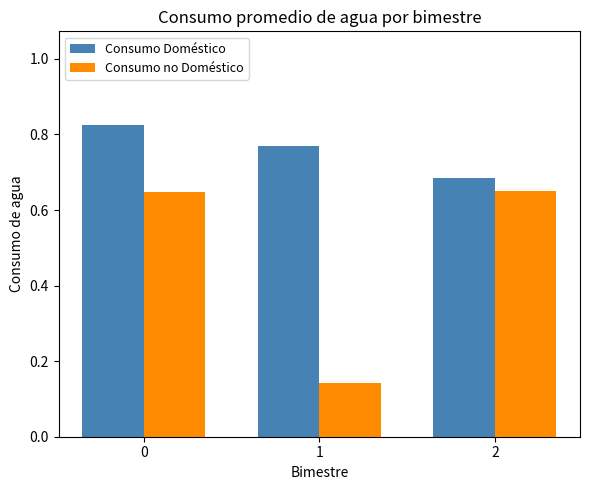

What are all the series names shown in the legend?

Consumo Doméstico, Consumo no Doméstico